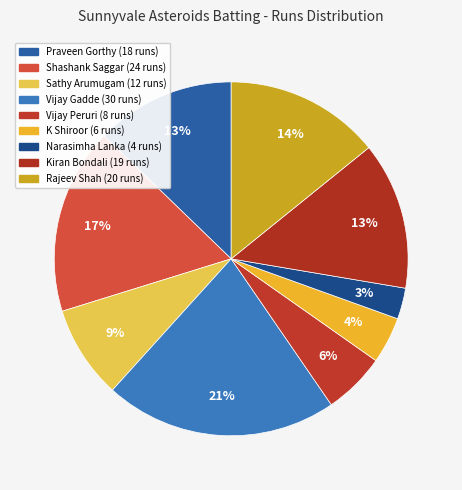

How many slices are in this pie chart?

9